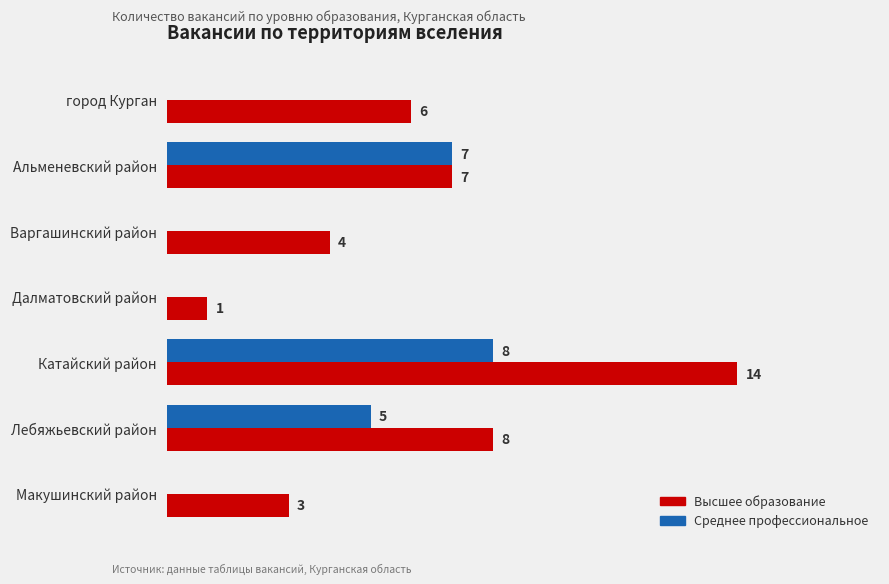

Which series has the largest total across all categories?

Высшее образование